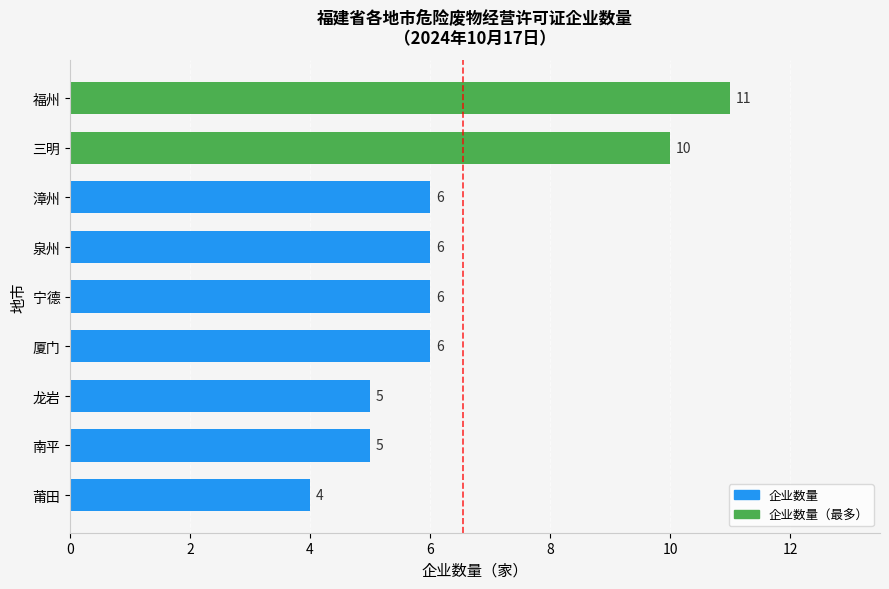

Reading bottom to top, extract all data points from this chart.

莆田=4	南平=5	龙岩=5	厦门=6	宁德=6	泉州=6	漳州=6	三明=10	福州=11